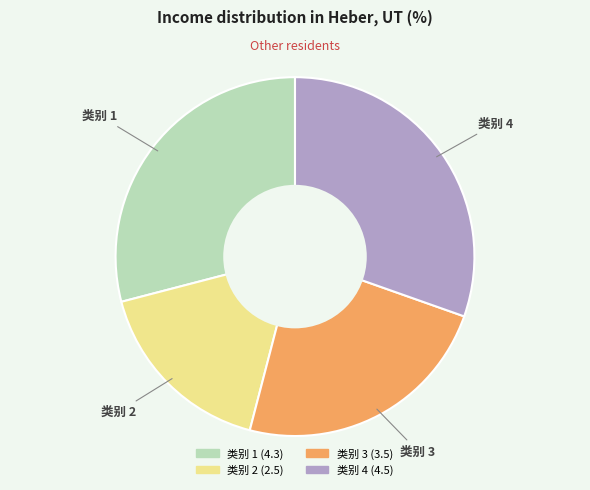

Is the sum of 类别 3 and 类别 4 greater than half?

Yes